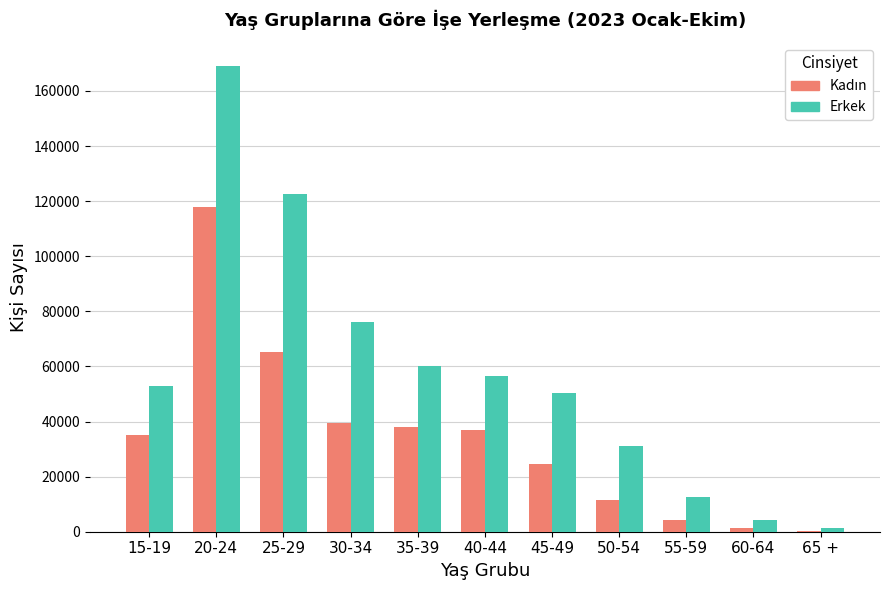

Which series has the widest spread of values?

Erkek